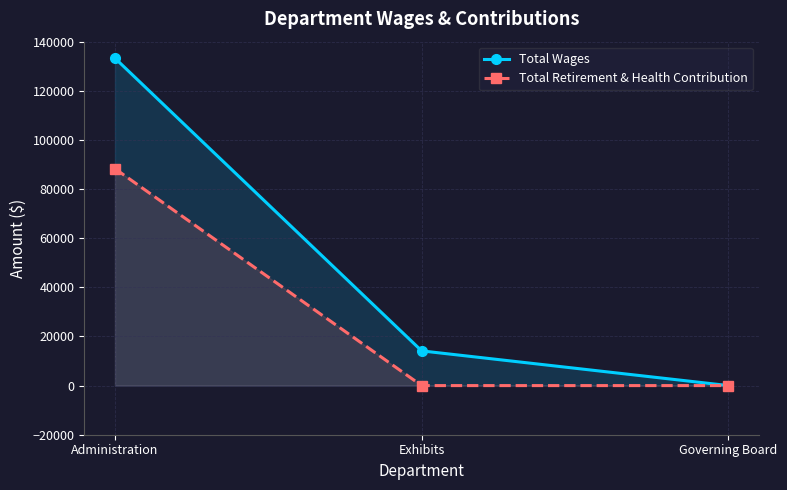

Rank the series by their maximum value, from lowest to highest.

Total Retirement & Health Contribution, Total Wages